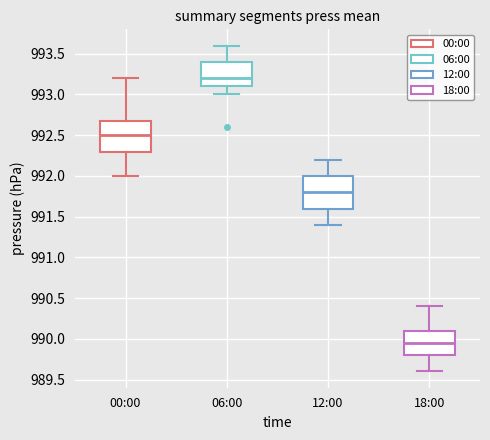

Where does the lower whisker of the box for 00:00 end on the y-axis? The values are not printed on the chart, so give them approximately, as read against the axis.

992.00